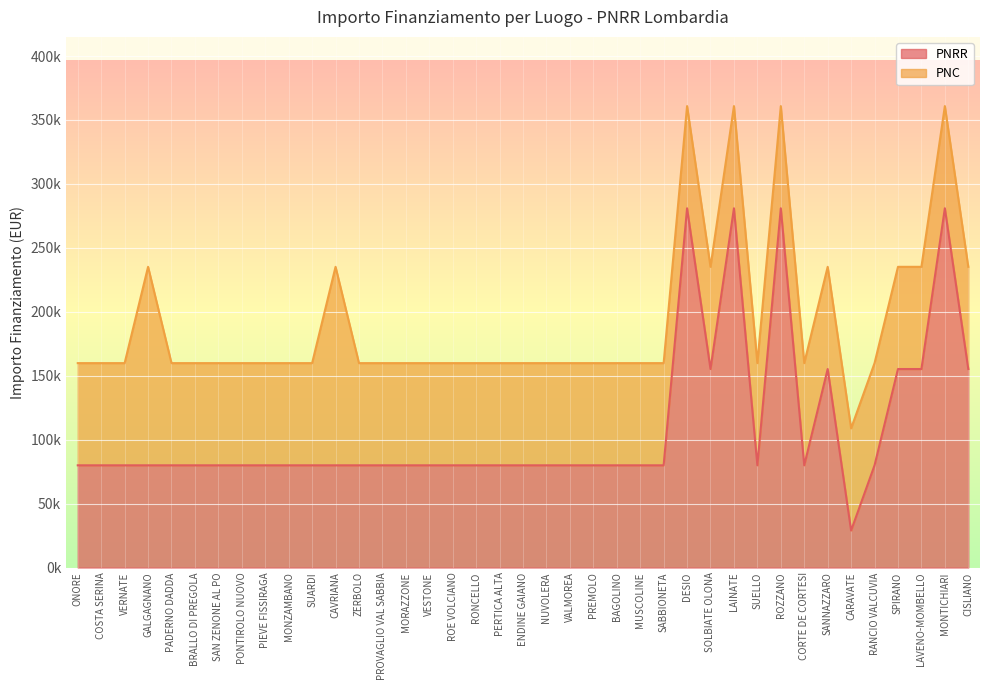

At which label is the value closest to 154917?

SOLBIATE OLONA